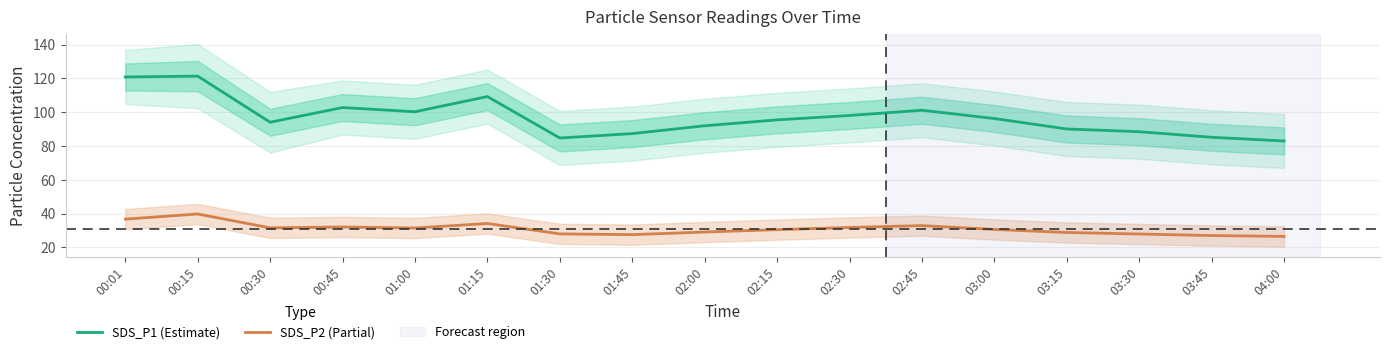

What value does the SDS_P1 (Estimate) series have at 01:15?

109.3